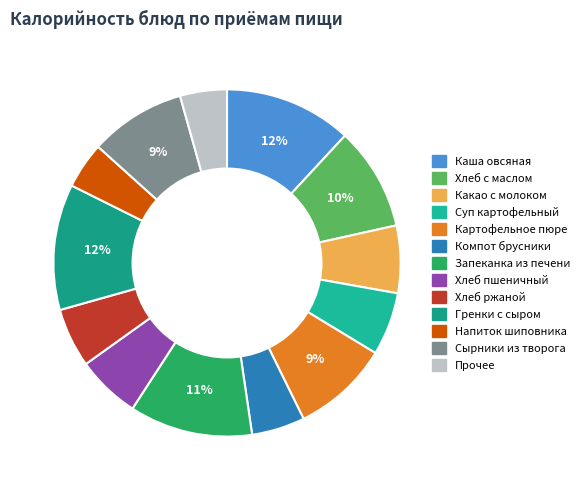

How many slices are in this pie chart?

13